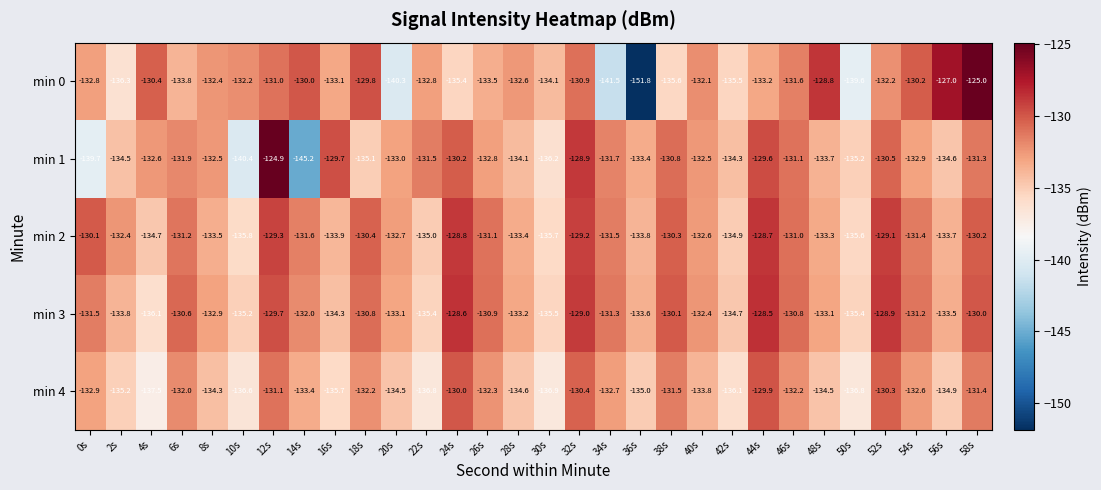

What is the average value of the min 0 series?

-133.5